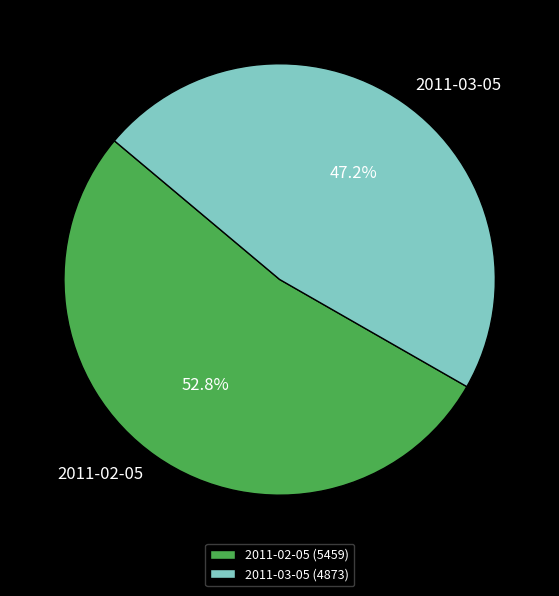

Count the number of slices in the pie.

2